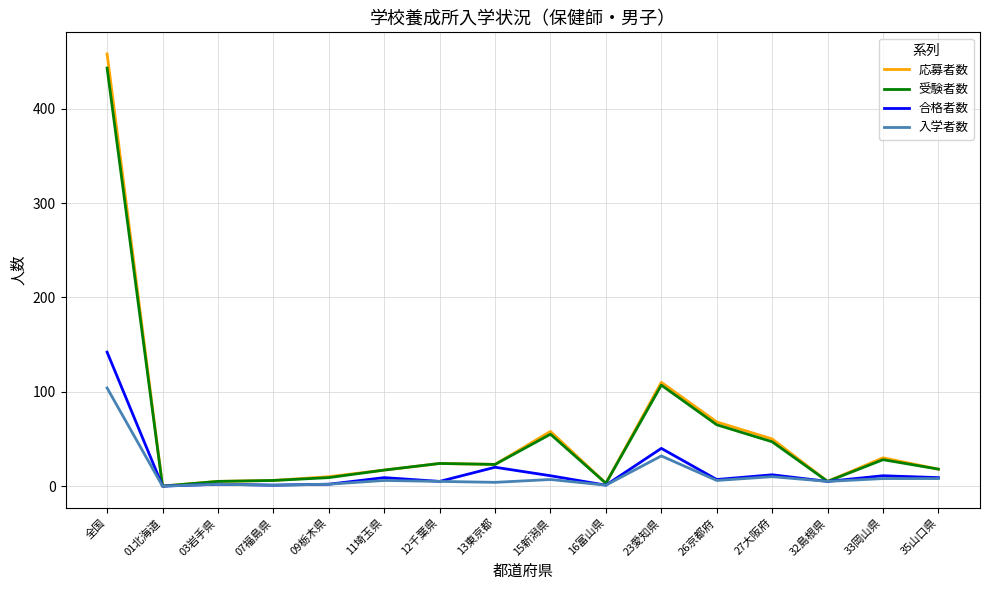

What is the highest value of the 入学者数 series?

104